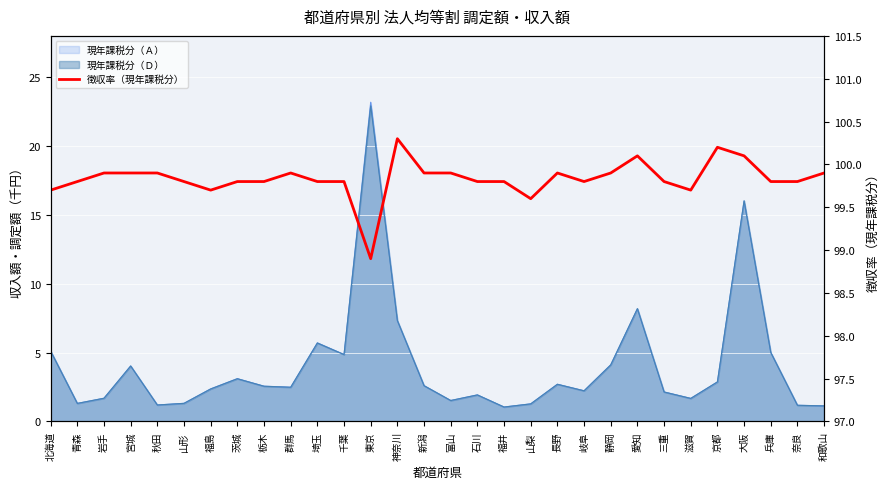

What position from the right is 静岡?

9